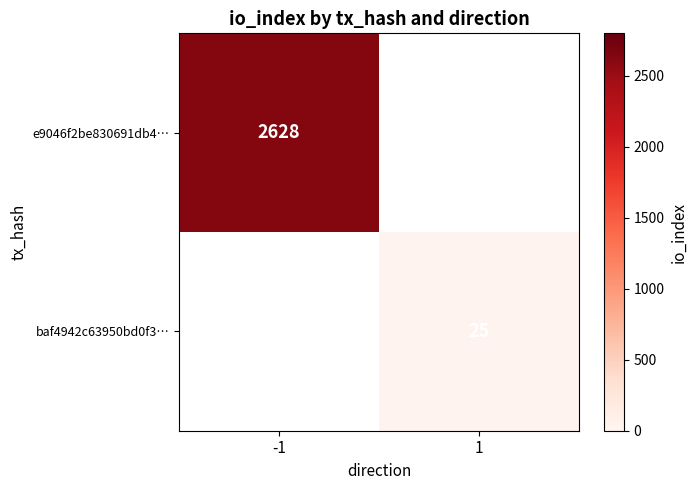

True or false: e9046f2be830691db4… has a value of 2628 at -1.

True